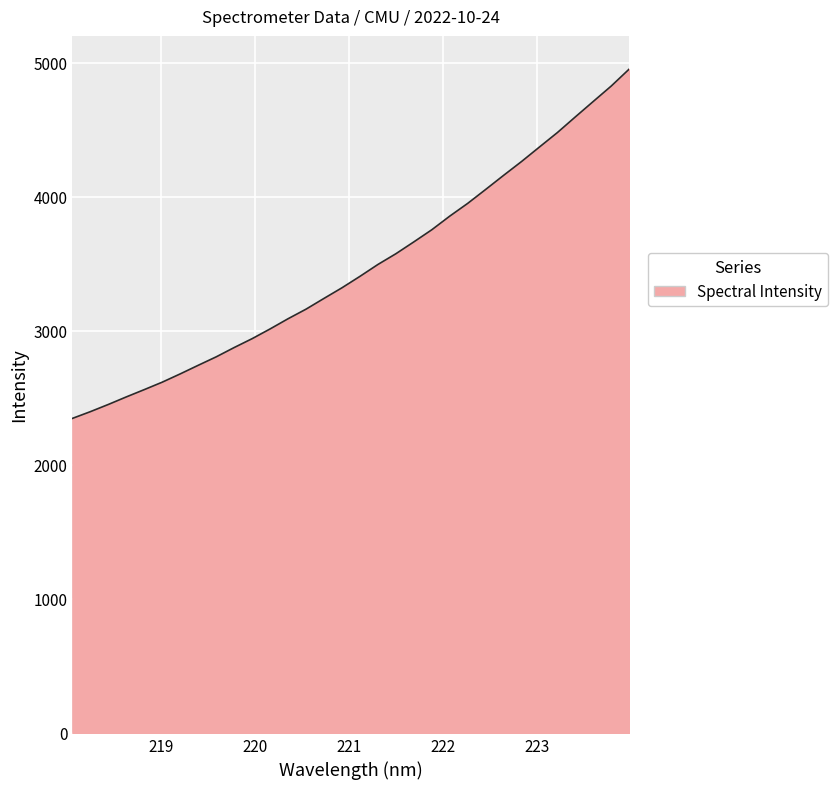

Does the chart display data point markers on the line(s)?

No